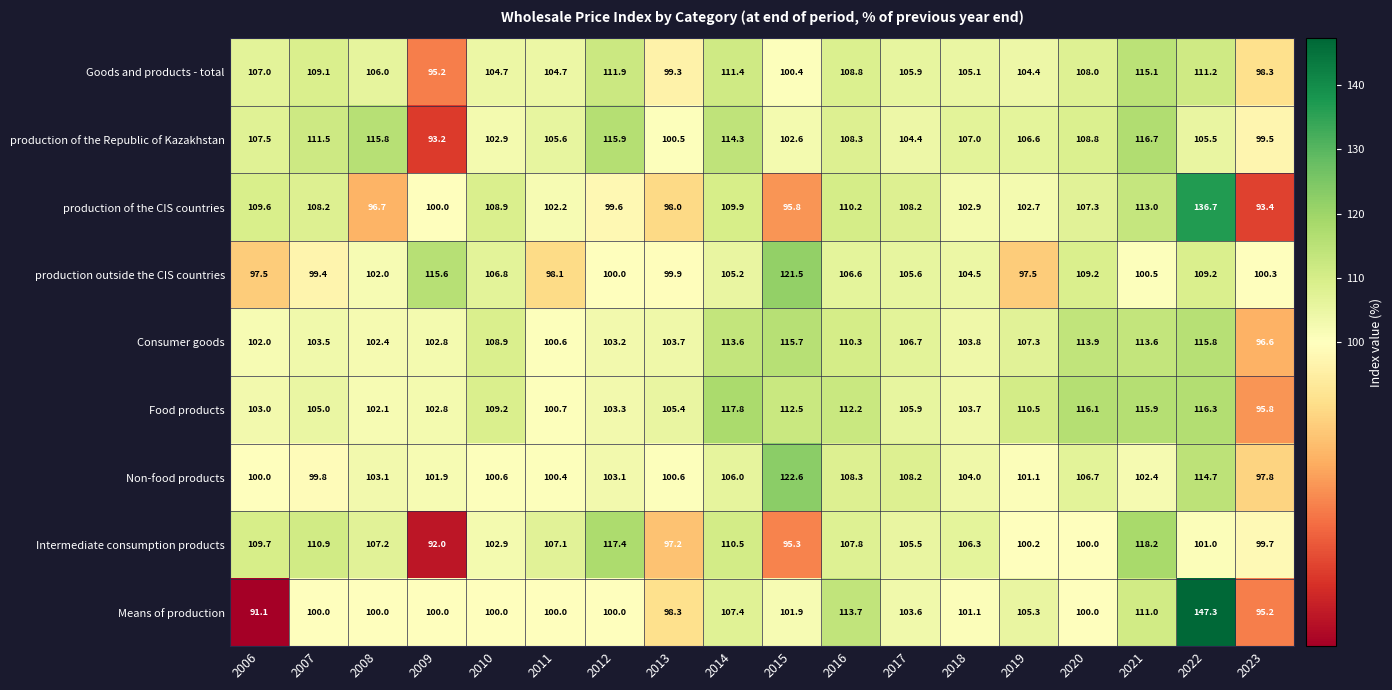

The value of Goods and products - total at 2023 is 98.3. True or false?

True